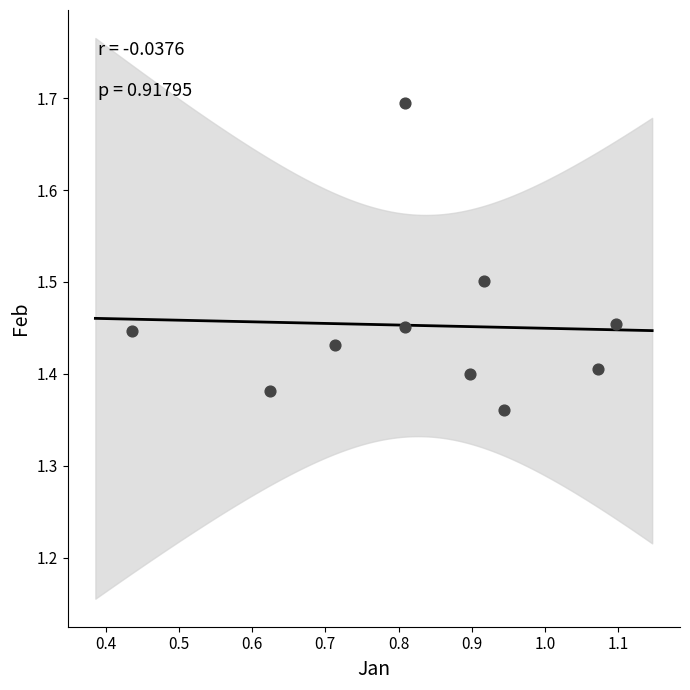

What is the range of X values (max minus min)?

0.7